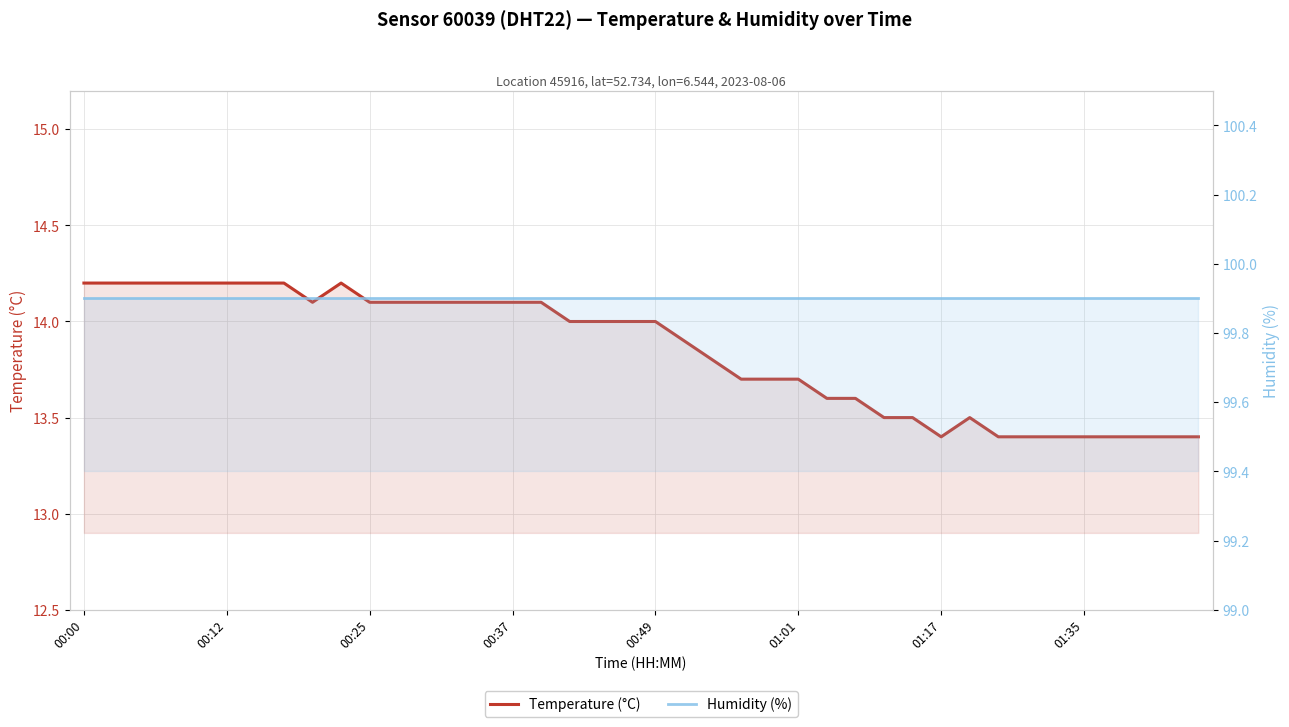

Which series has the largest total across all categories?

humidity